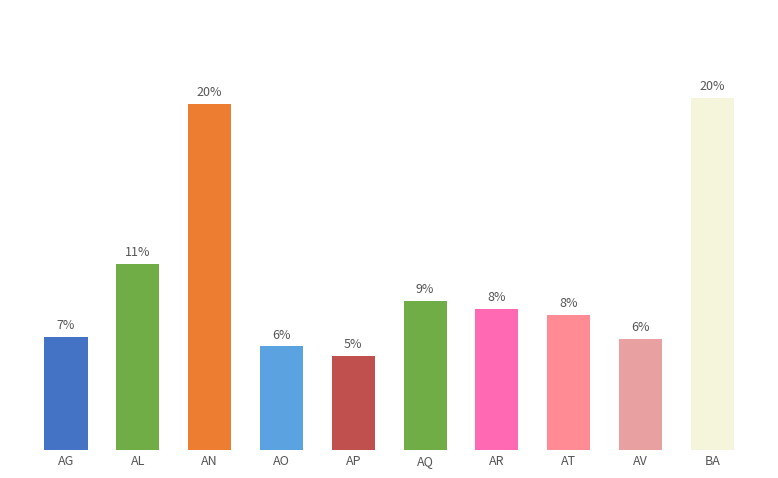

What is the label of the 6th bar from the left?

AQ